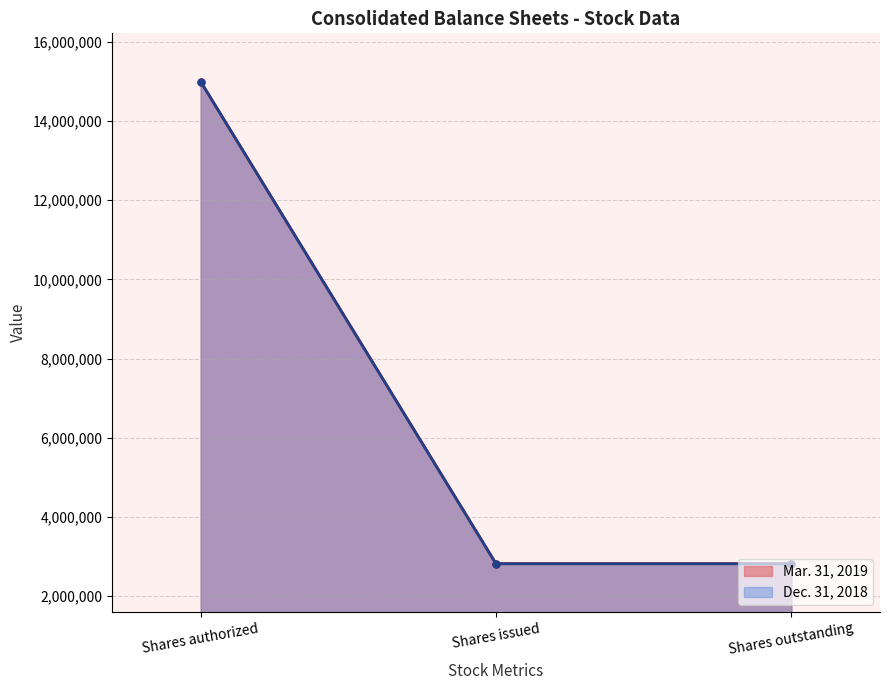

What is the sum of all Dec. 31, 2018 values?

20628314